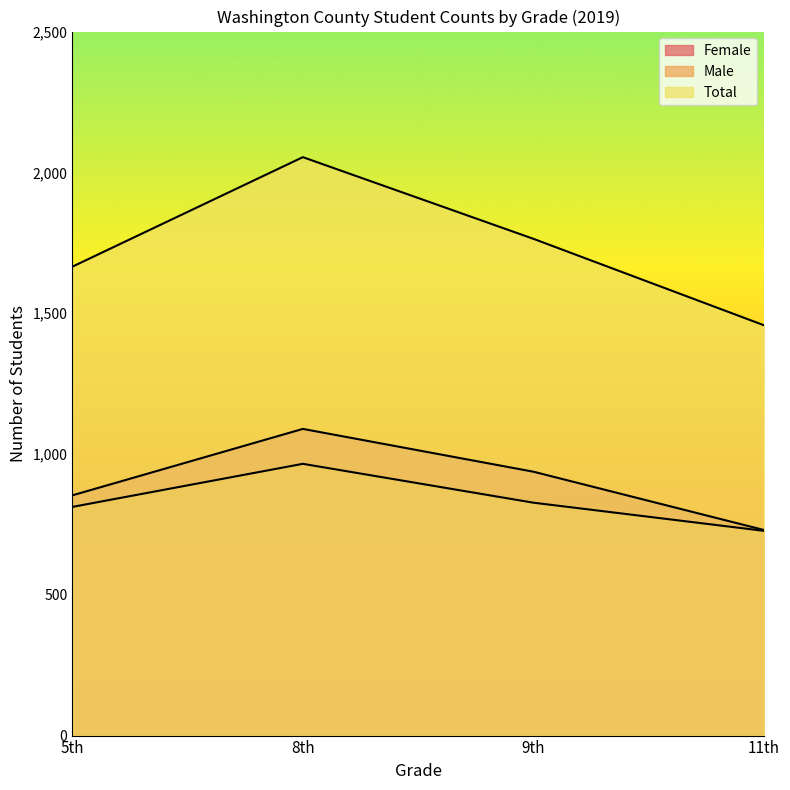

How many data points in Male are less than 827?

2